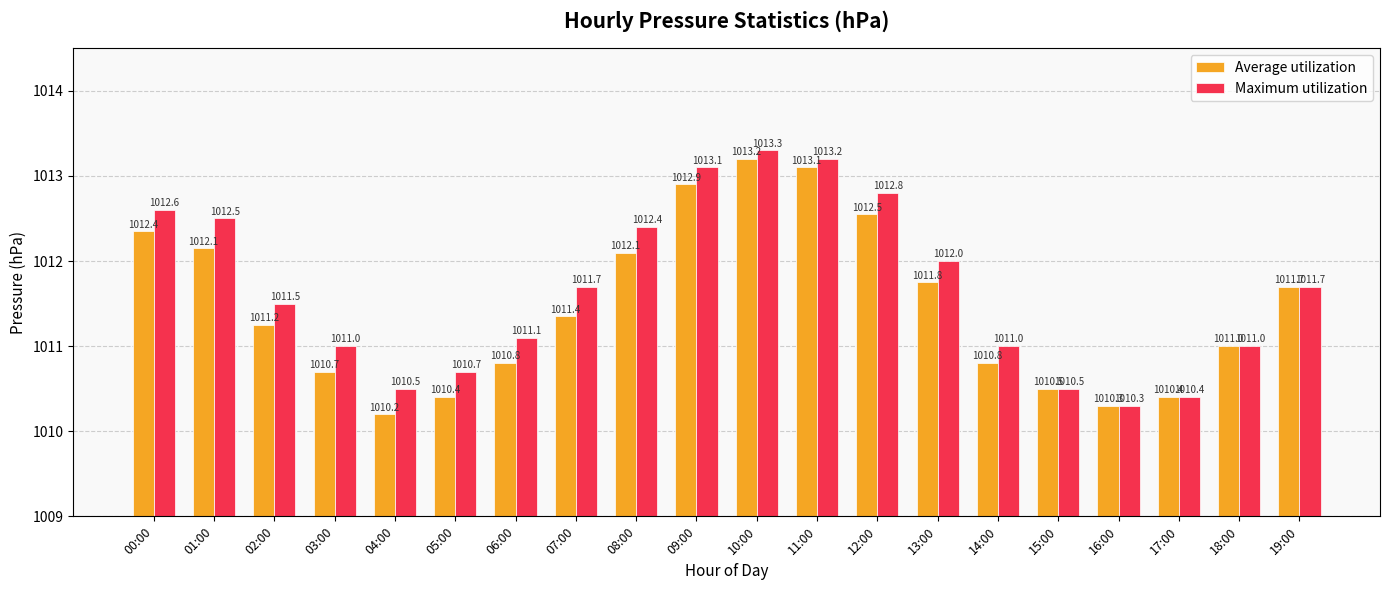

The value of Maximum utilization at 11:00 is 1377.2. True or false?

False